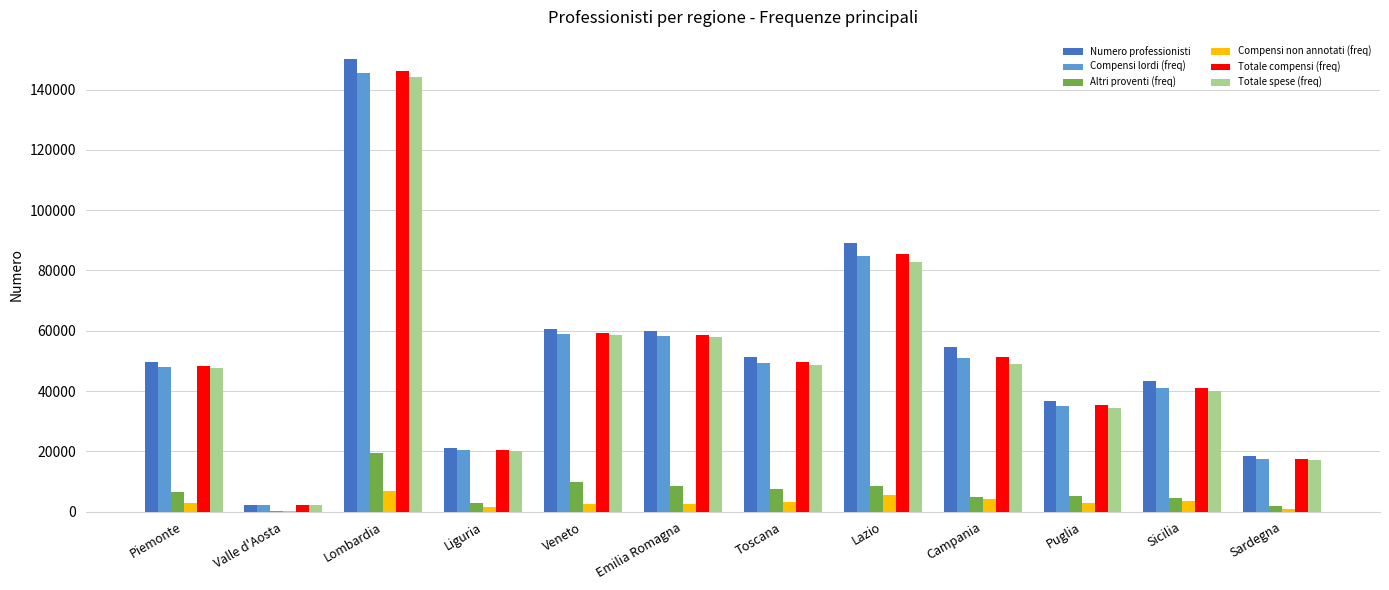

Which series has the largest total across all categories?

Numero professionisti